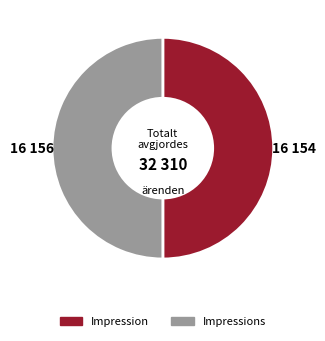

The Impression slice represents 50% of the pie. True or false?

True